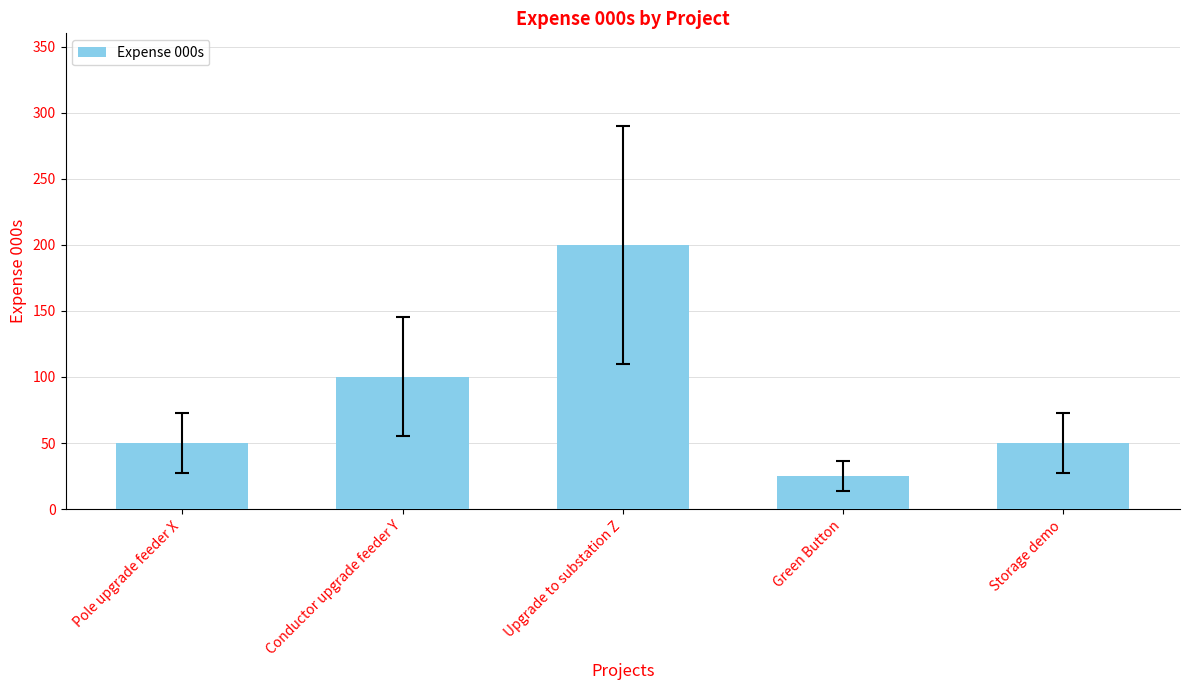

What is the difference between the second highest and second lowest values?

50